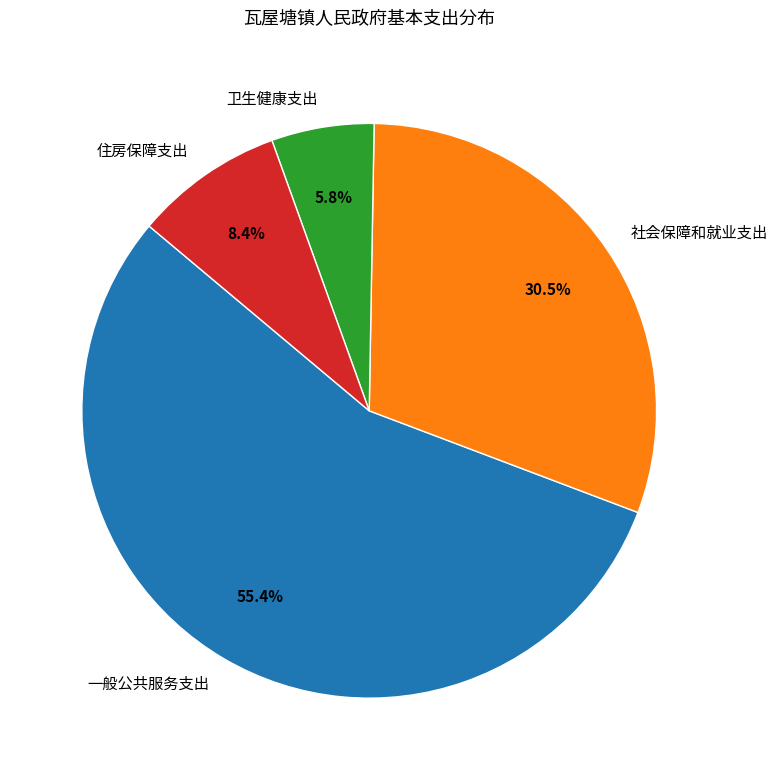

How much of the chart is everything except 社会保障和就业支出?

69.5%